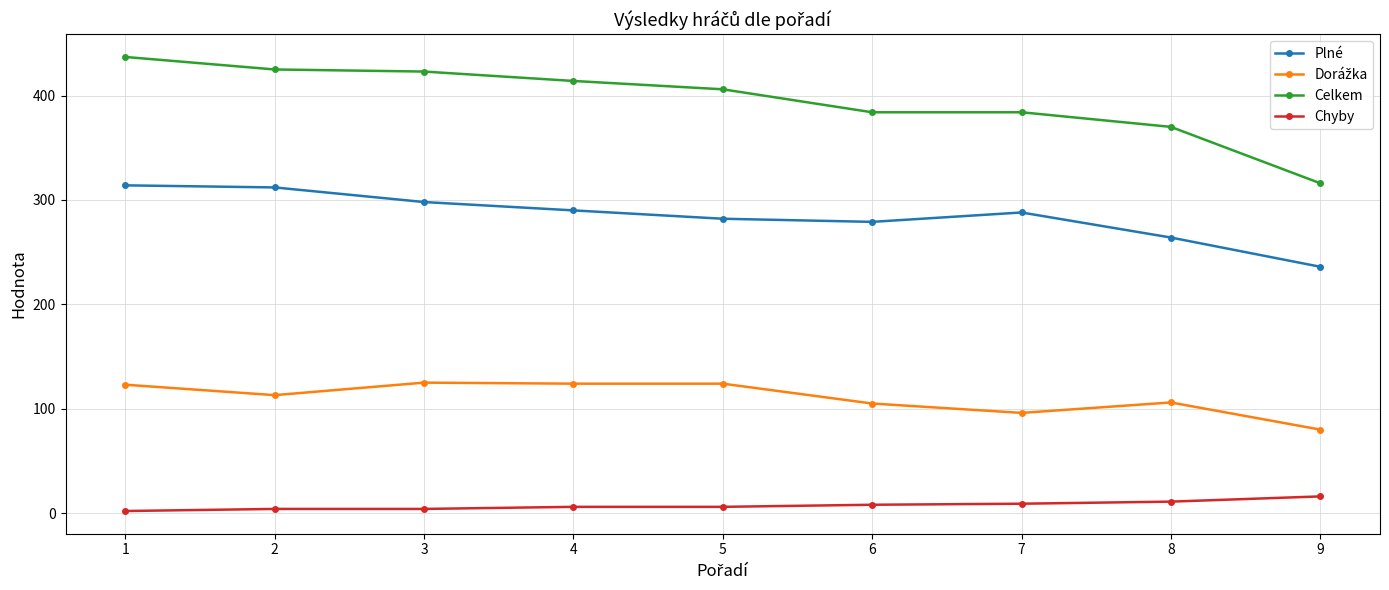

What is the difference between the maximum and minimum values in the Plné series?

78